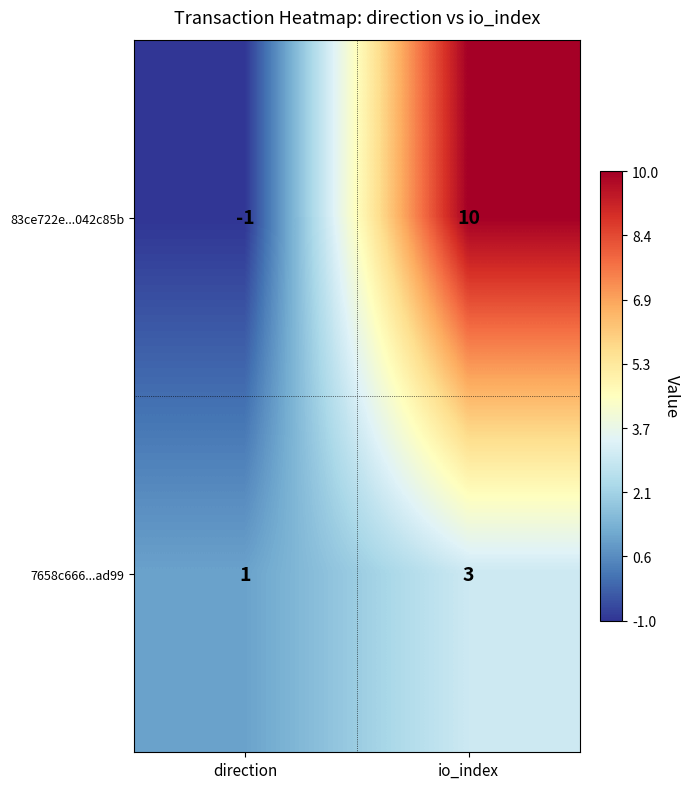

True or false: 83ce722e...042c85b has a value of 14 at io_index.

False